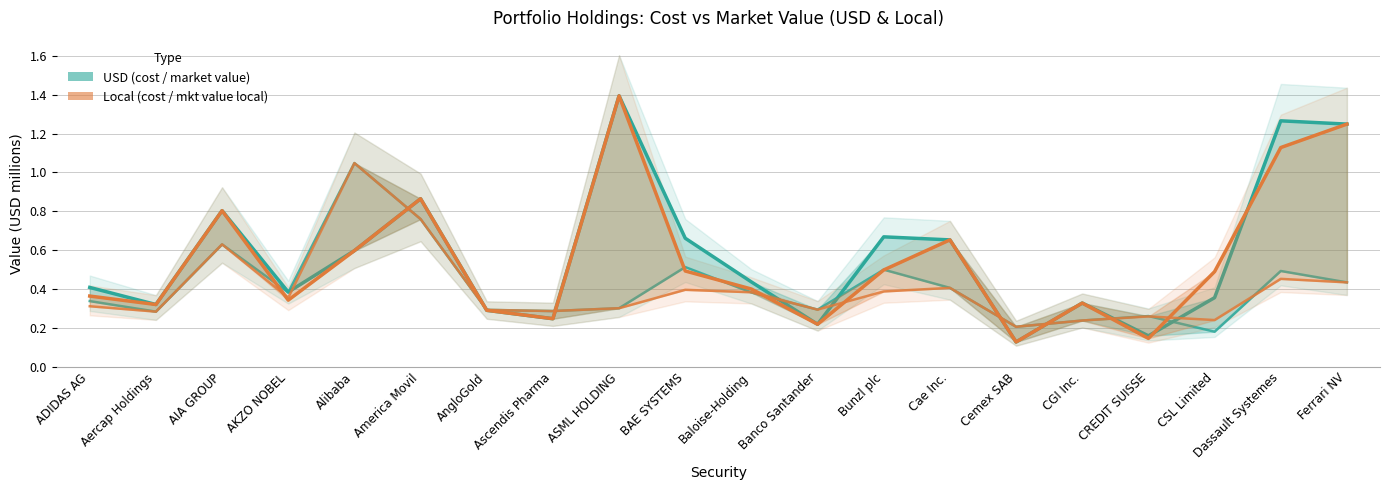

At which category does the chart reach its peak across all series?

ASML HOLDING